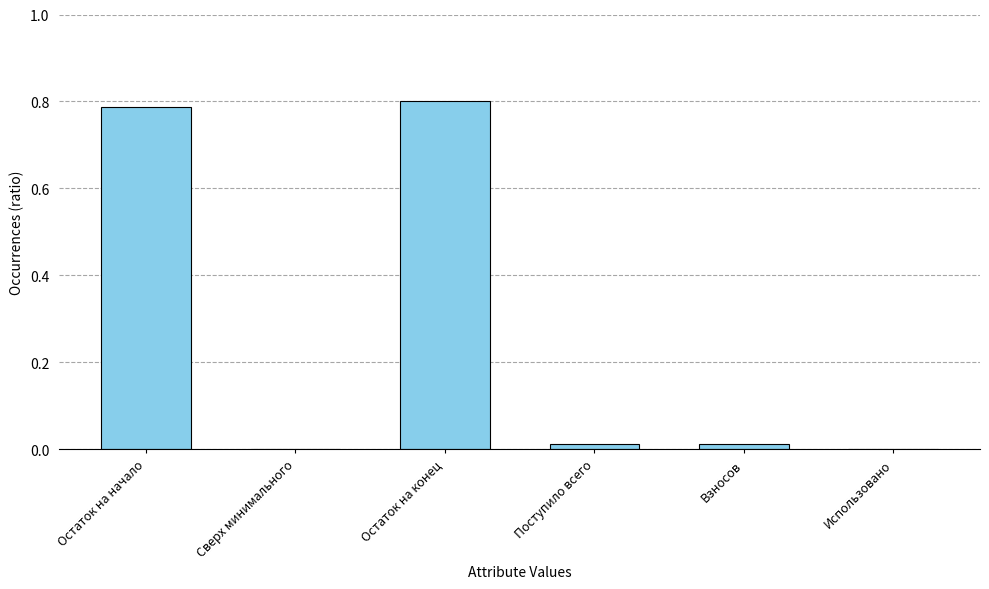

Is it true that the value at Использовано is 0.0?

True